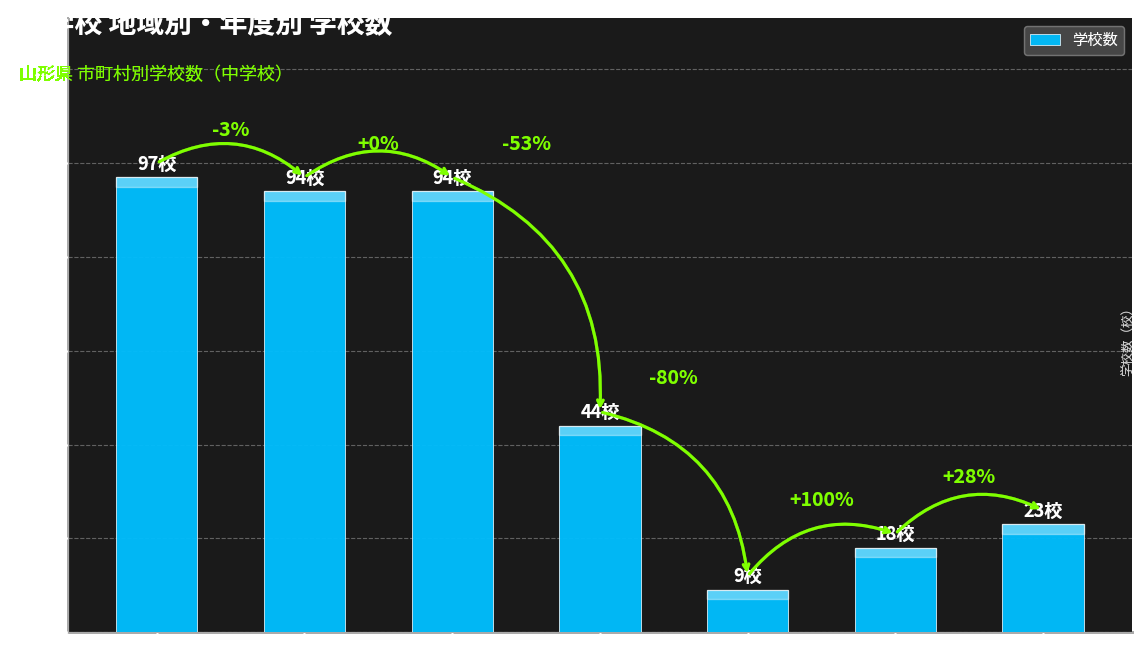

What is the ratio of the value at 最上地域 to the value at 令和２年度?

0.1